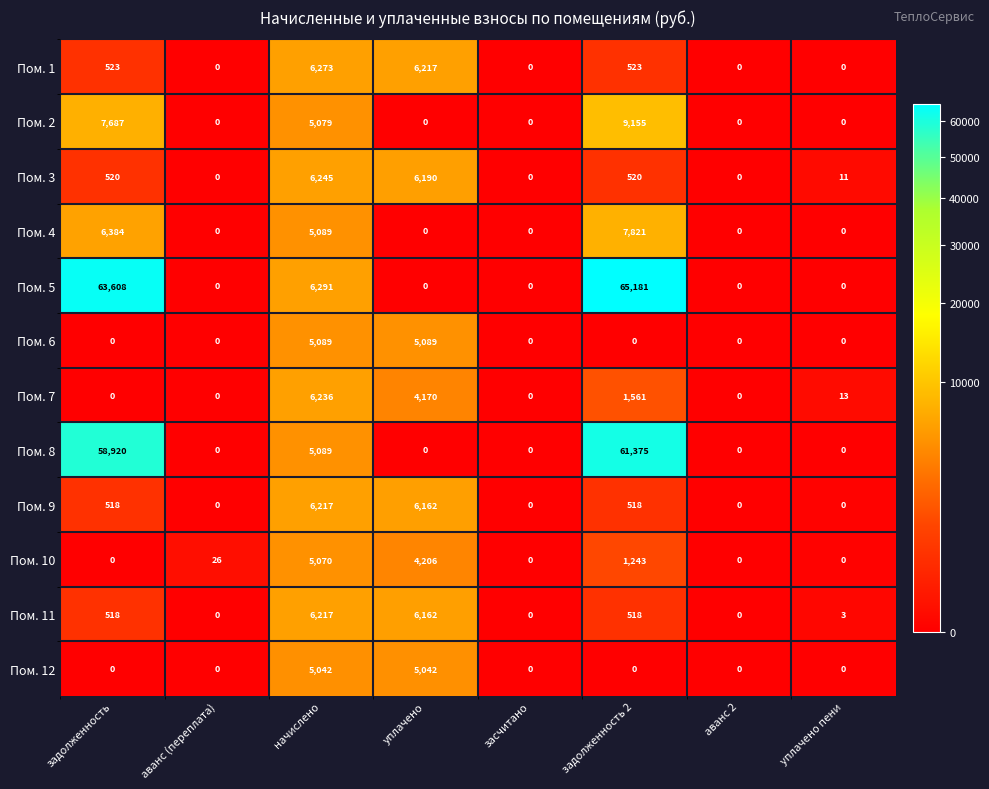

The value of Пом. 4 at аванс (переплата) is -3454. True or false?

False